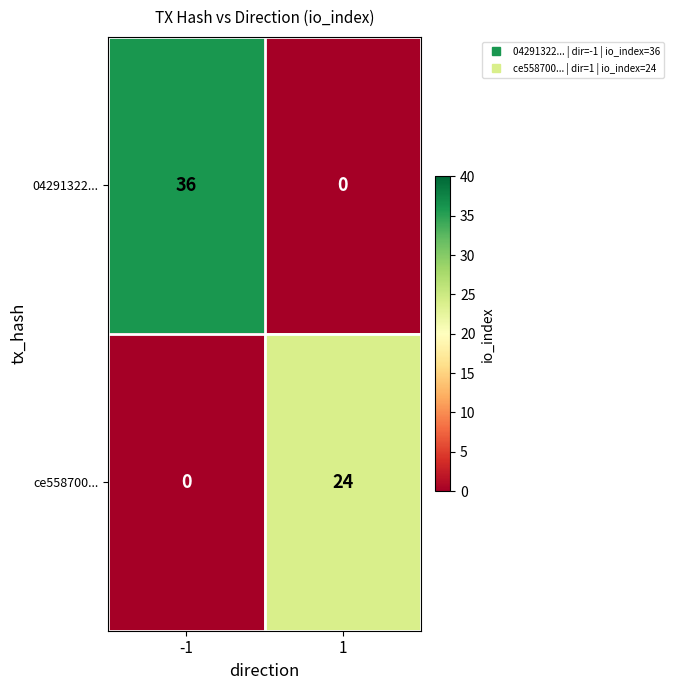

Which series changed the most between -1 and 1?

04291322...